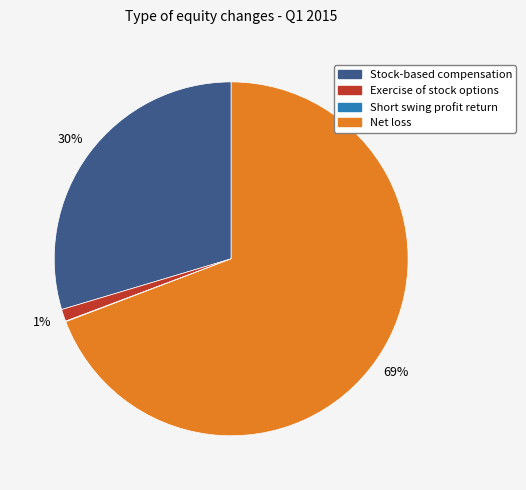

To the nearest percent, what percentage of the pie is Stock-based compensation?

30%